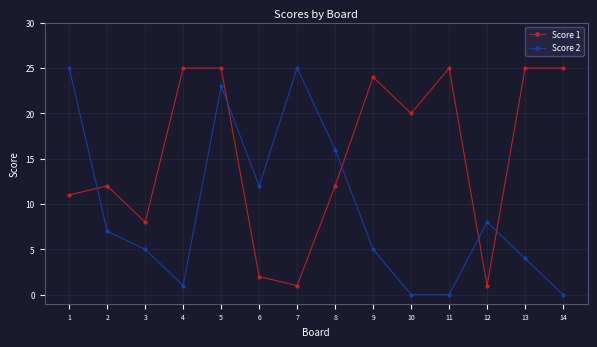

Rank the series by their average value, from highest to lowest.

Score 1, Score 2